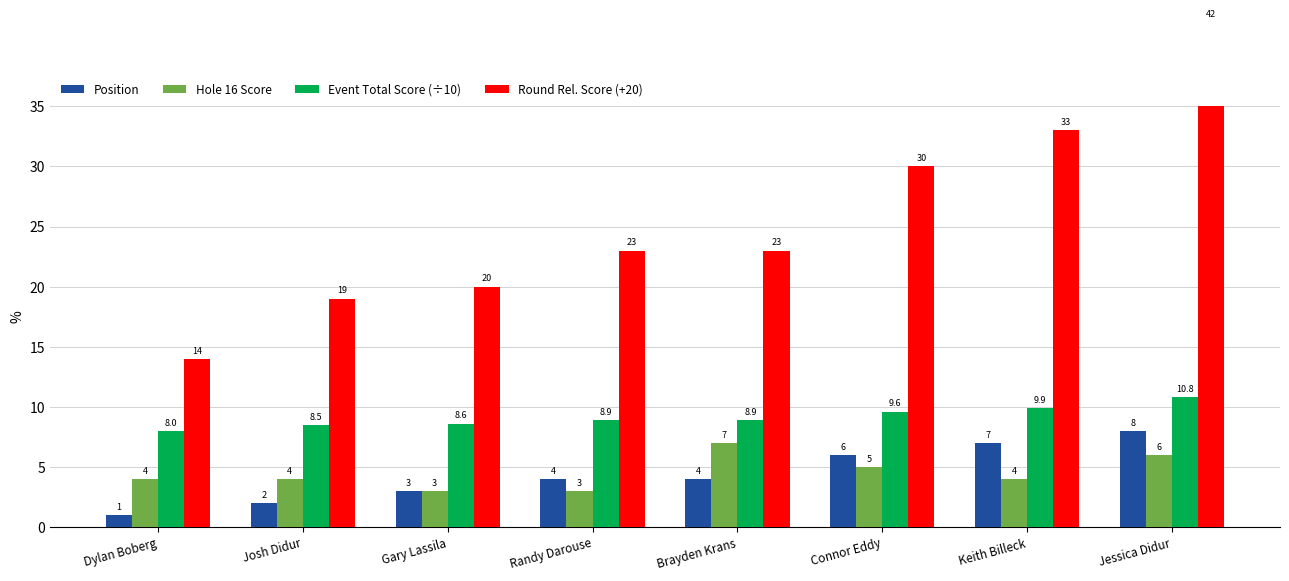

Reading left to right, transcribe all the data shown in this chart.

Position: 1.0	2.0	3.0	4.0	4.0	6.0	7.0	8.0
Hole 16 Score: 4.0	4.0	3.0	3.0	7.0	5.0	4.0	6.0
Event Total Score (÷10): 8.0	8.5	8.6	8.9	8.9	9.6	9.9	10.8
Round Rel. Score (+20): 14.0	19.0	20.0	23.0	23.0	30.0	33.0	42.0